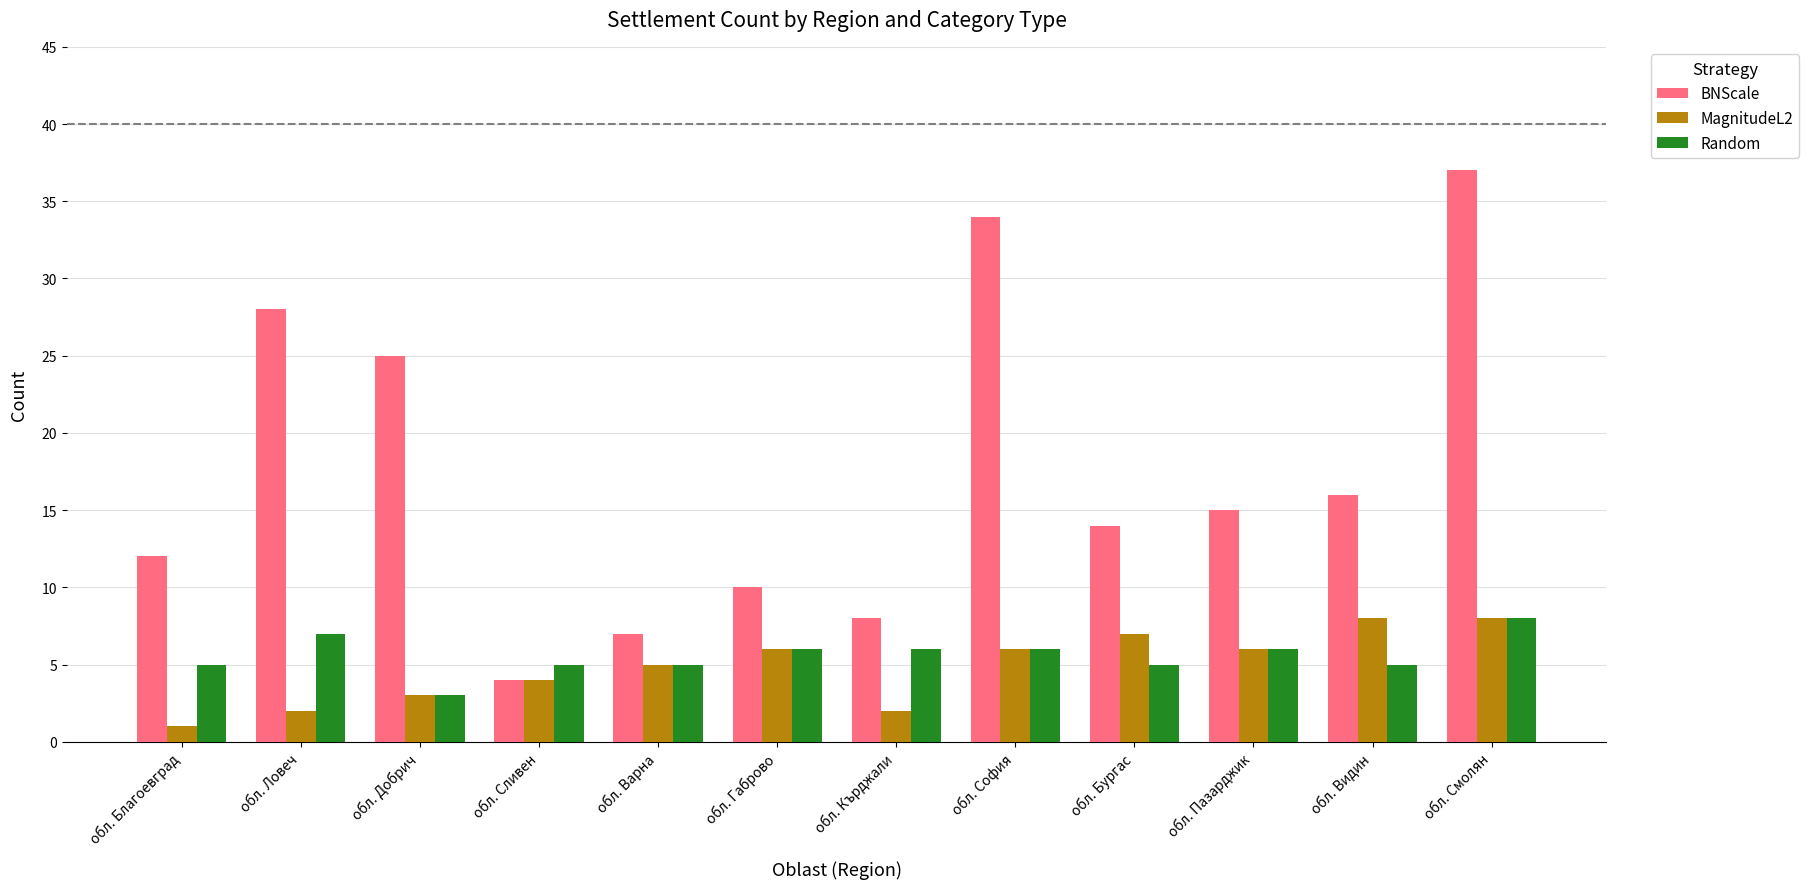

What is the difference between the maximum and minimum values in the MagnitudeL2 series?

7